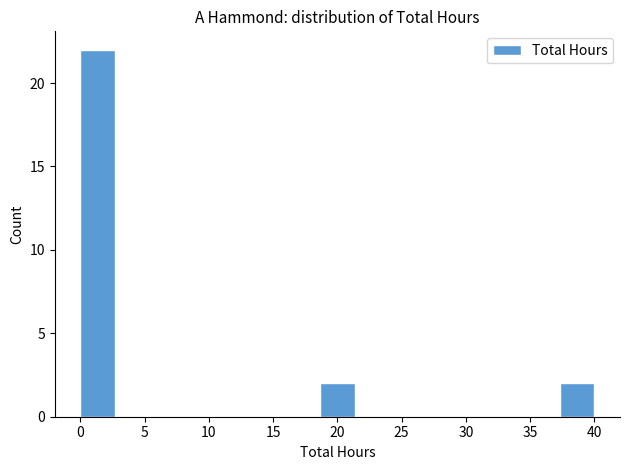

How tall is the bar that spans 0.0 to 2.5 on the x-axis? Neither the bar edges nor the heights are printed on the chart, so give them approximately, as read against the axes.

22